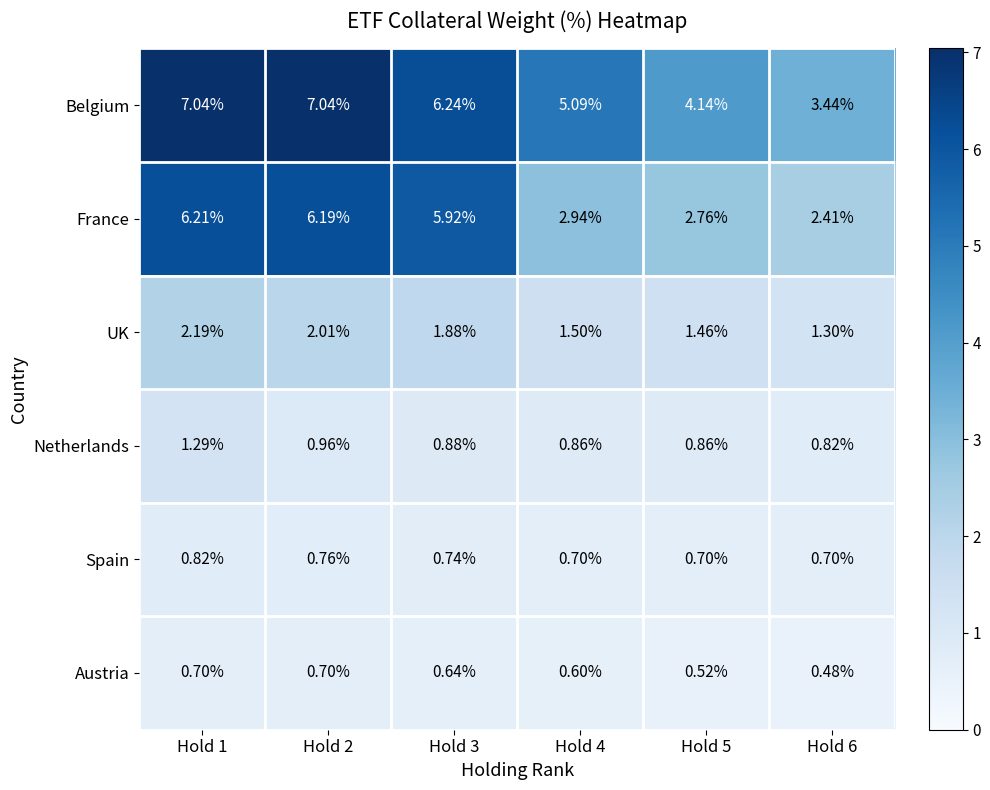

Is the value of Belgium at Hold 3 greater than the value of Netherlands at Hold 3?

Yes